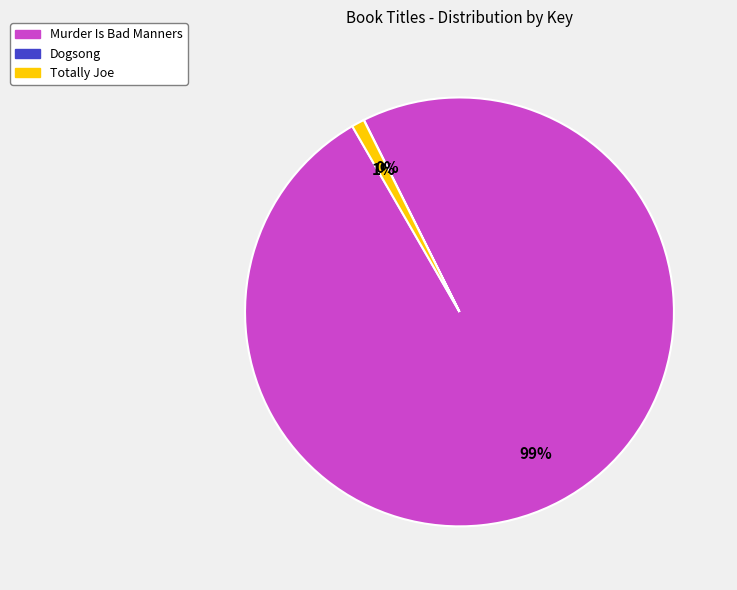

What percentage is the Totally Joe slice, to the nearest percent?

1%